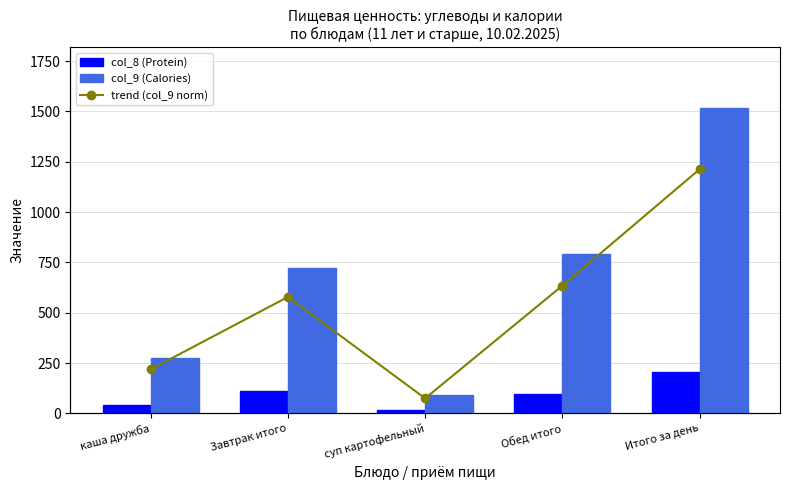

The col_9 (Calories) series shows 1516.4 at Итого за день. True or false?

True